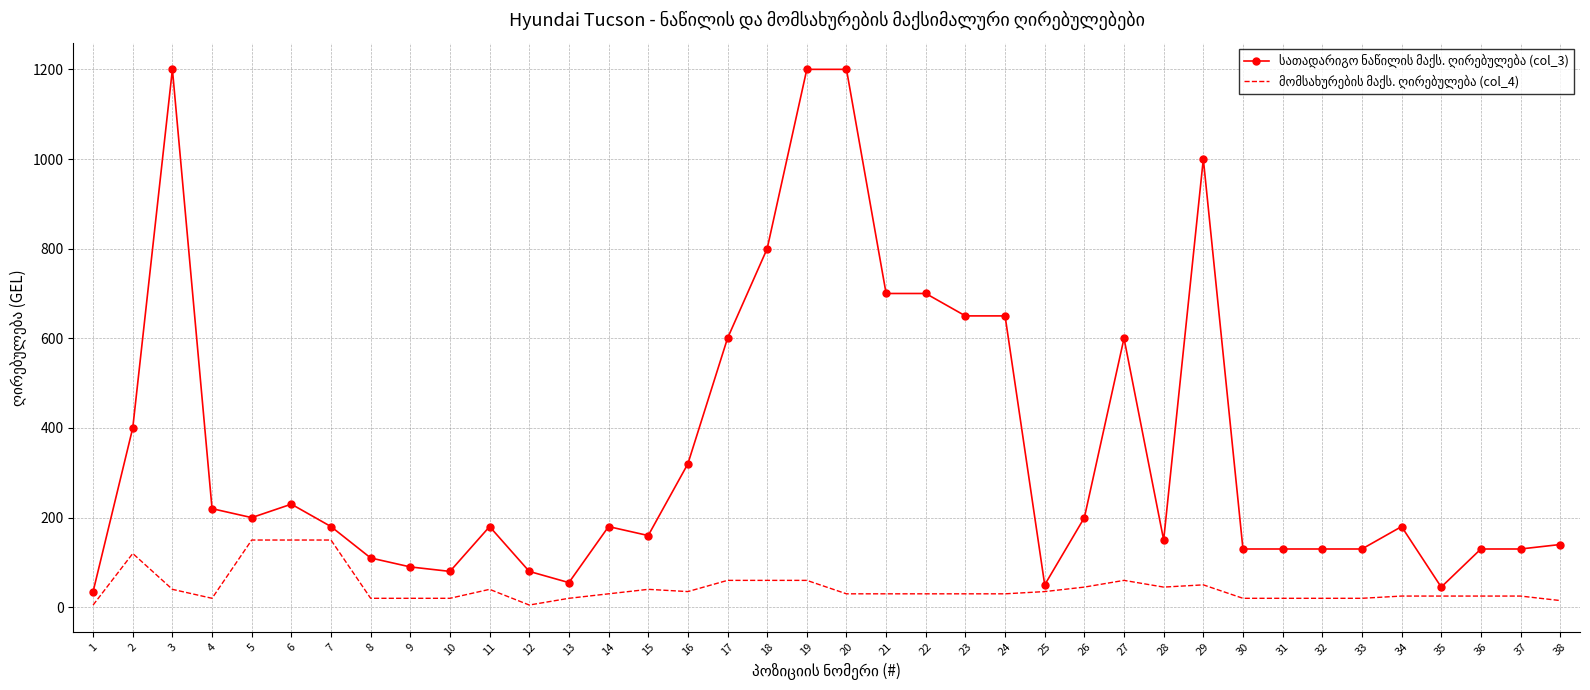

How many values in the მომსახურების მაქს. ღირებულება (col_4) series exceed 30?

16